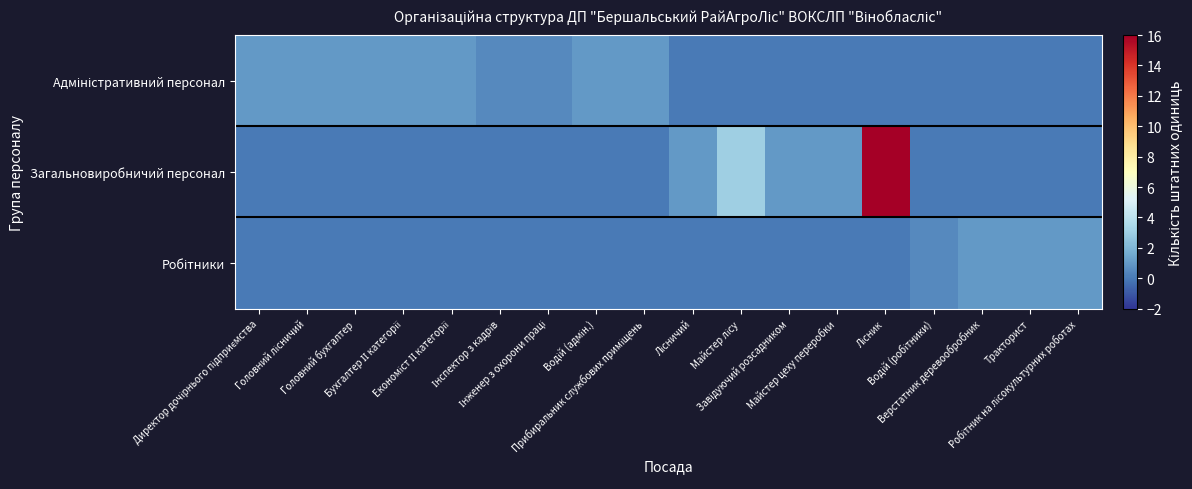

Which category has the lowest value across all series?

Лісничий